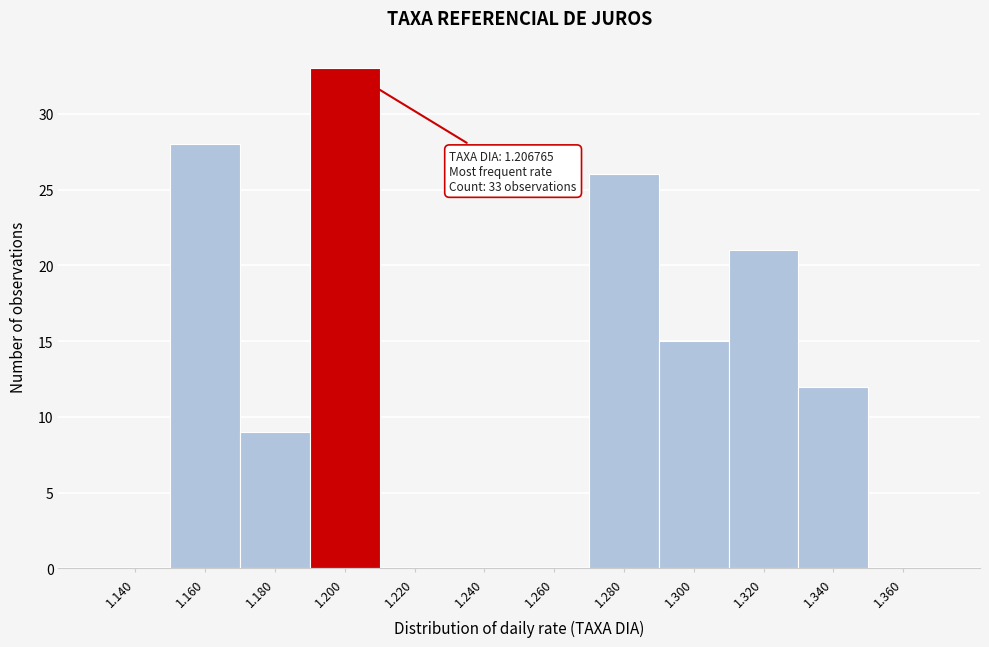

Reading left to right, what are all the values shown in this chart?

1.140=0	1.160=28	1.180=9	1.200=33	1.220=0	1.240=0	1.260=0	1.280=26	1.300=15	1.320=21	1.340=12	1.360=0